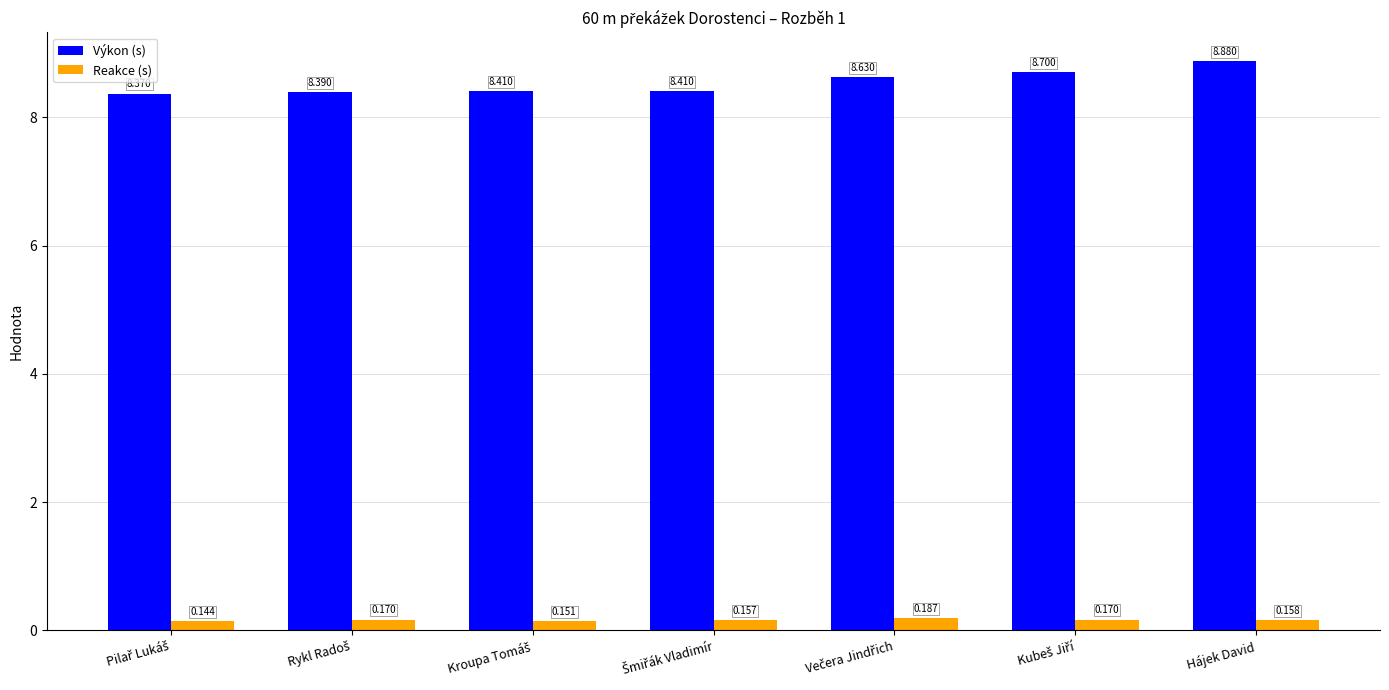

Rank the series by their maximum value, from highest to lowest.

Výkon (s), Reakce (s)